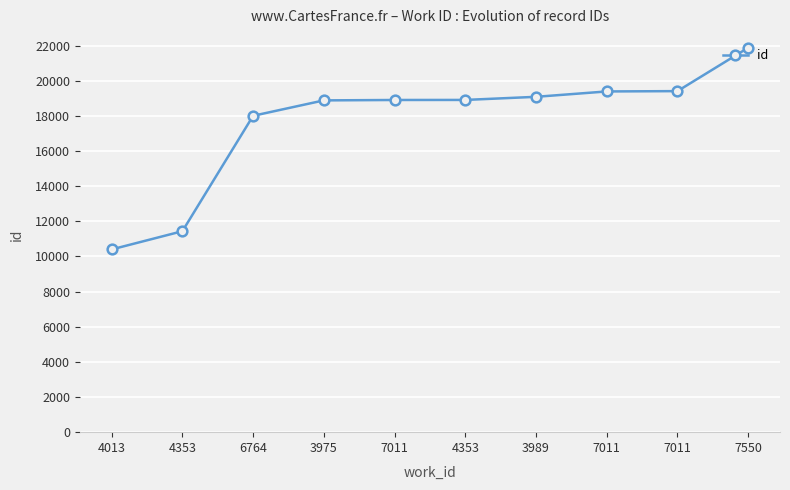

Rank the categories by value from highest to lowest.

7550, 7011, 7011, 3989, 4353, 7011, 3975, 6764, 4353, 4013